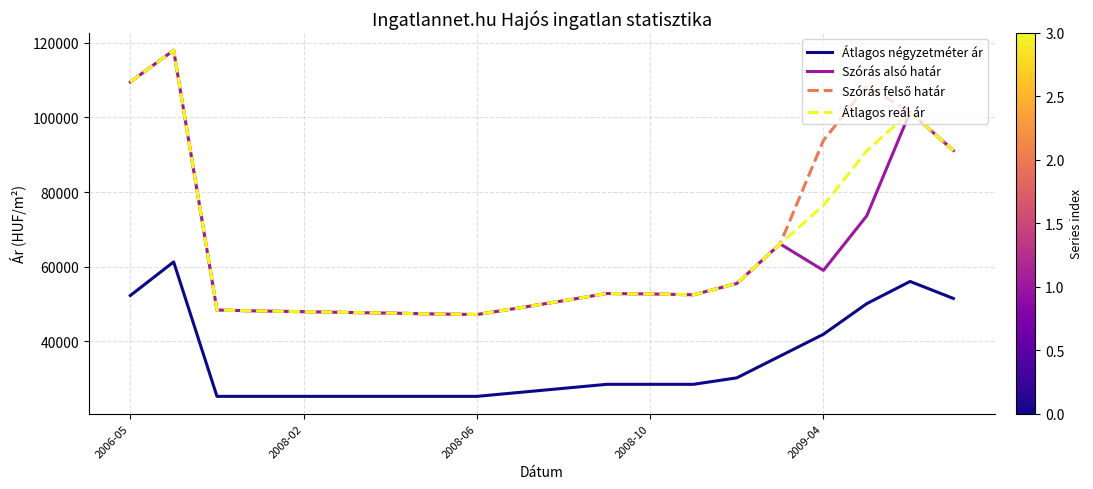

What is the smallest value displayed?

25289